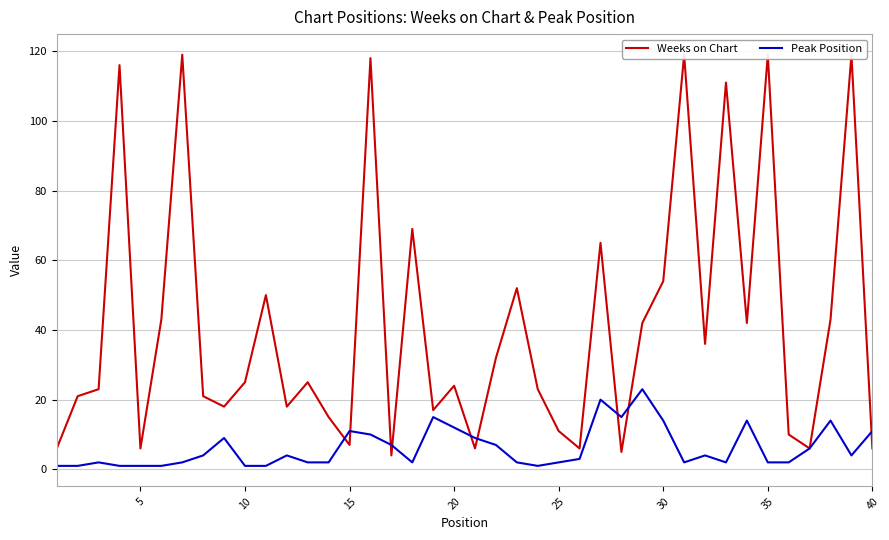

What is the sum of all Weeks on Chart values?

1652